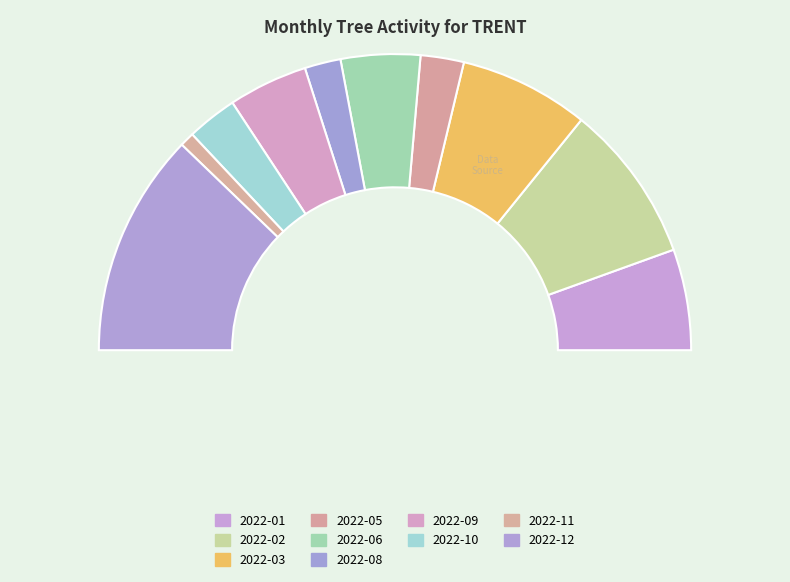

What is the change in value from 2022-03 to 2022-08?

-13